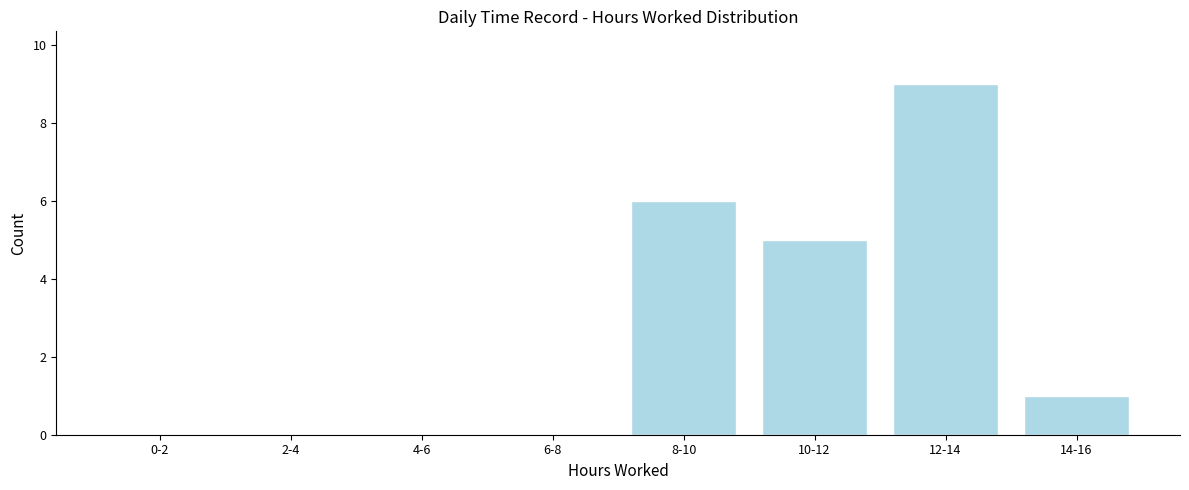

Reading right to left, what are all the values shown in this chart?

14-16=1	12-14=9	10-12=5	8-10=6	6-8=0	4-6=0	2-4=0	0-2=0